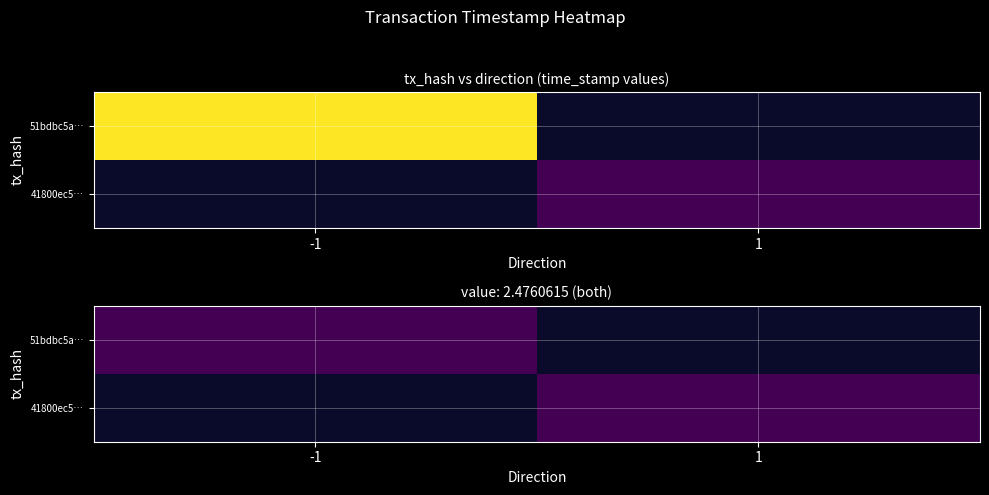

Is it true that 41800ec55c2fa0779a1bbb31e9cdf11ed233231 equals 3.9 at value?

False